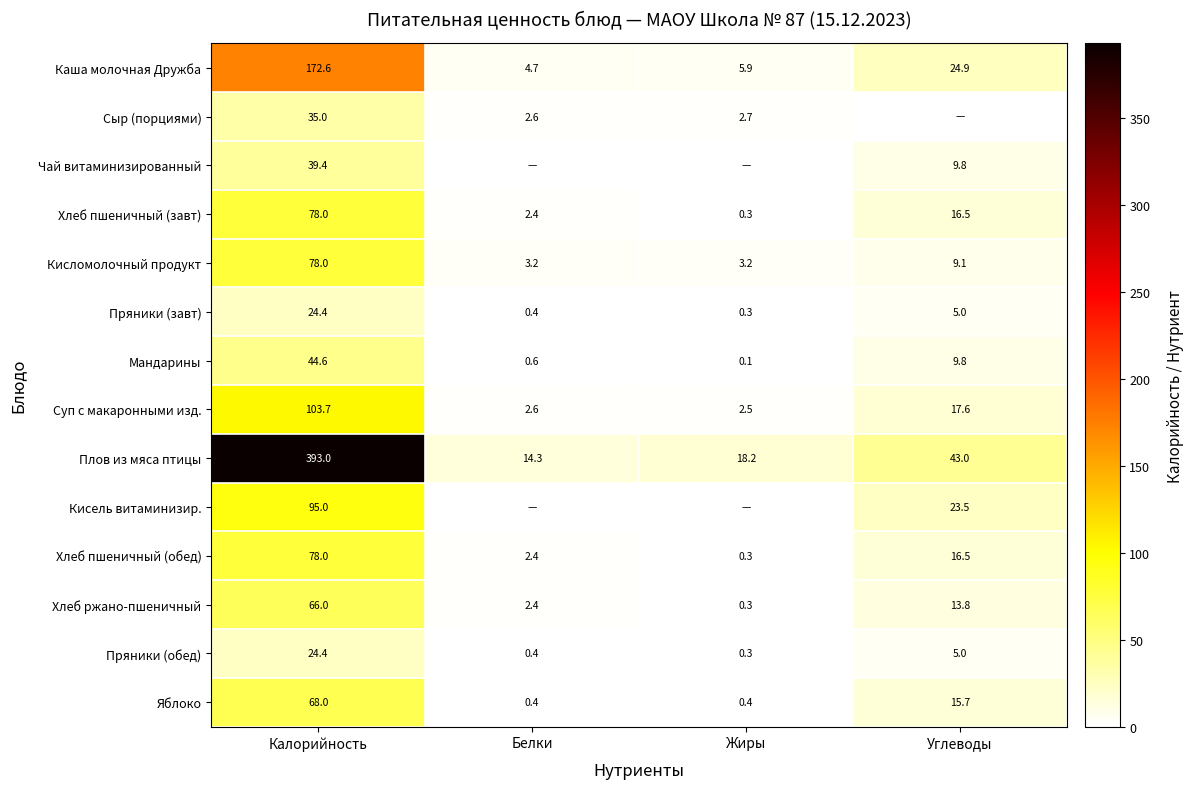

Is the value of Мандарины at Углеводы greater than the value of Каша молочная Дружба at Белки?

Yes